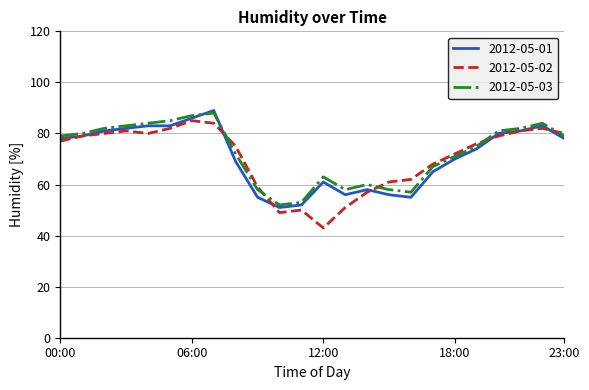

What is the maximum value for 2012-05-03?

88